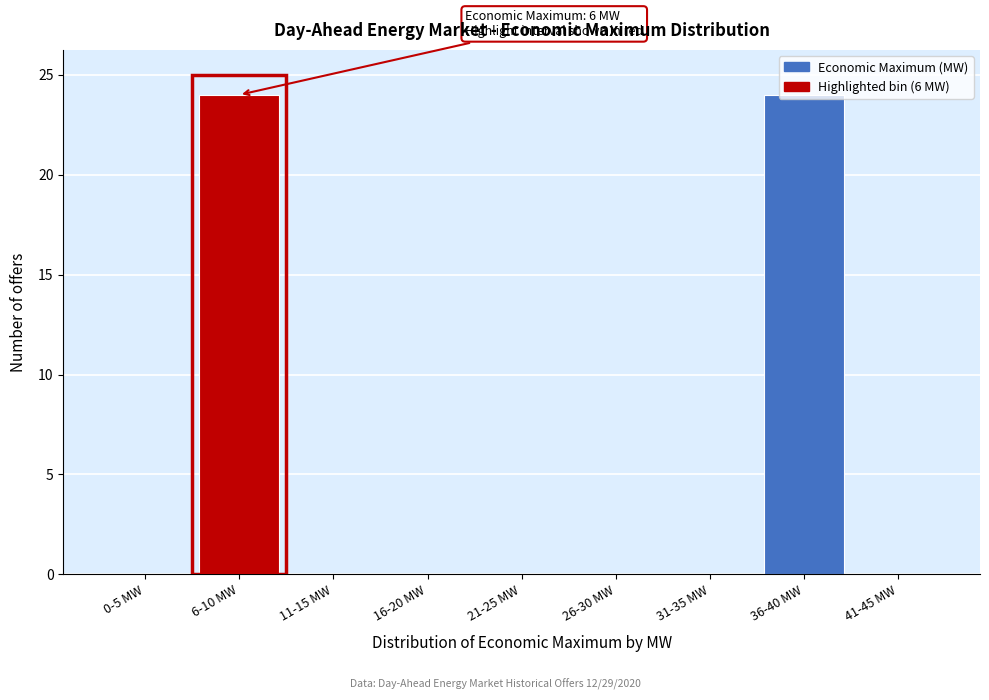

What is the sum of the values at 6-10 MW and 26-30 MW?

24